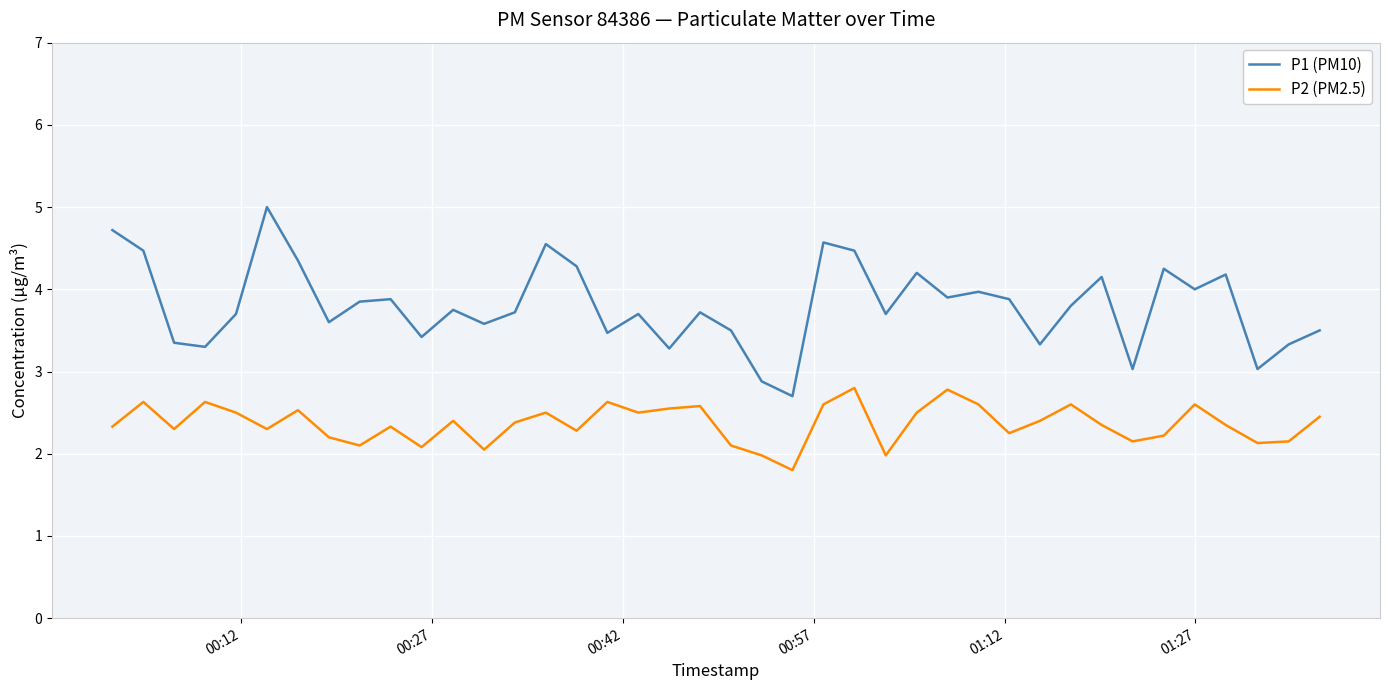

At how many categories does at least one series exceed 3?

38